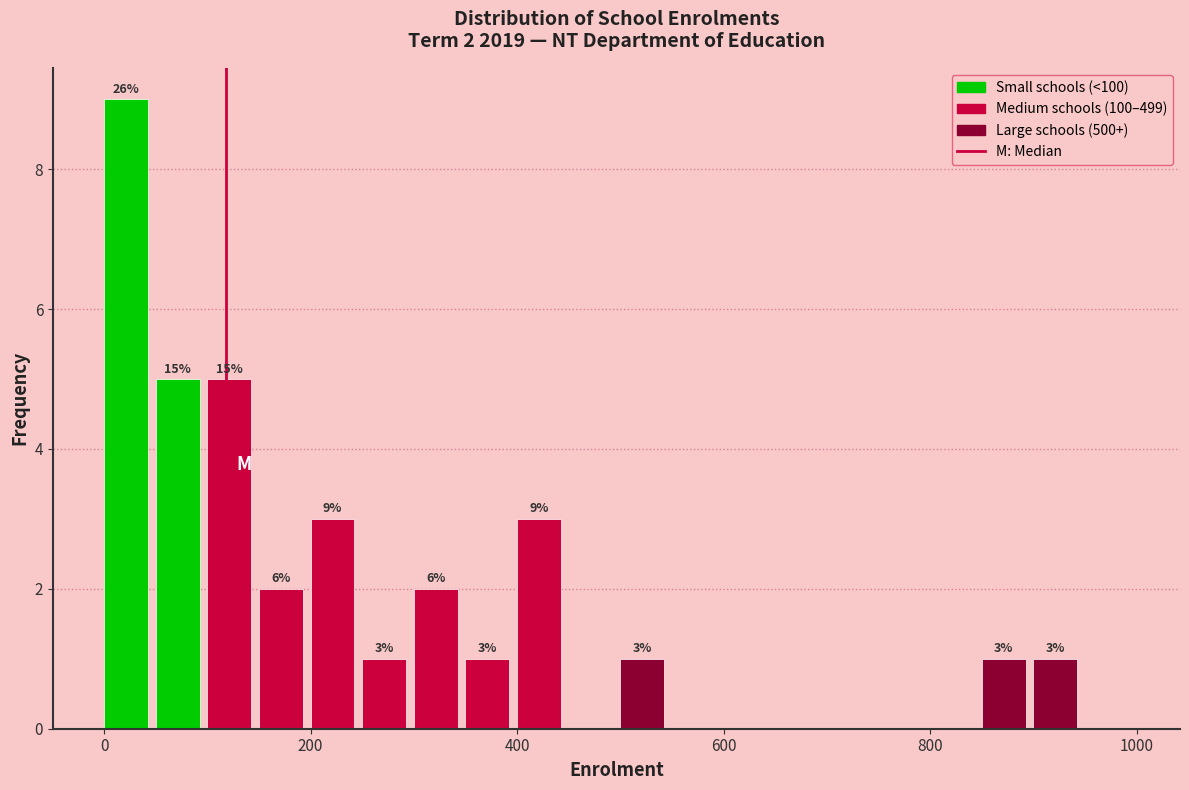

Read against the x-axis, roughly where is the centre of the tallest bar?

20